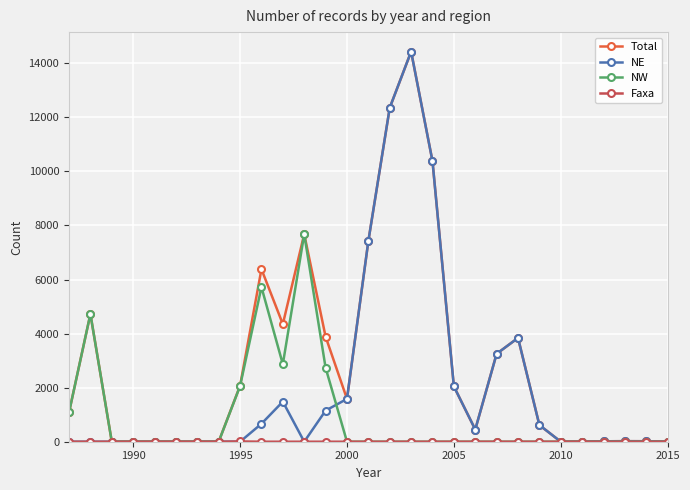

What is the greatest value displayed?

14431